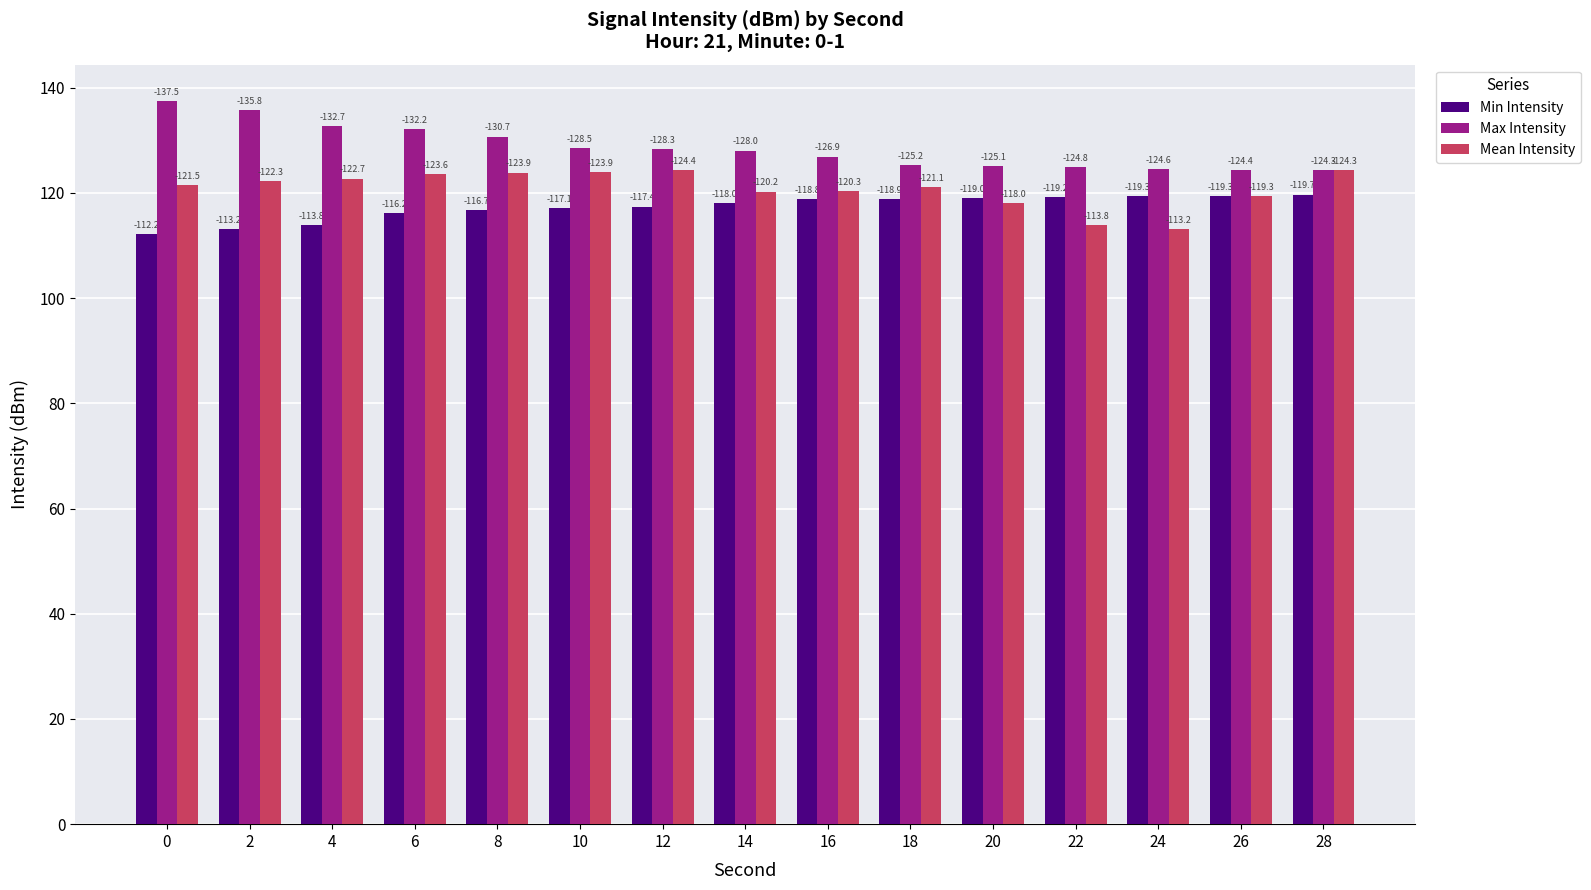

Rank the series by their average value, from highest to lowest.

Max Intensity, Mean Intensity, Min Intensity